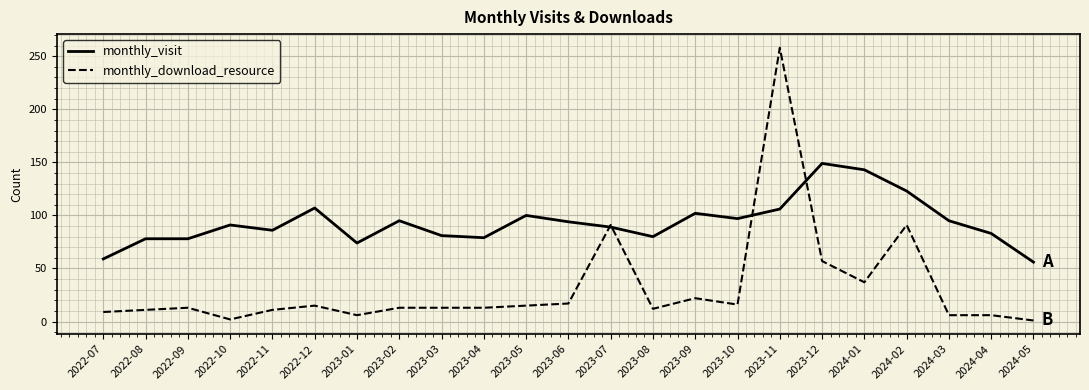

Rank the series at 2024-05 from highest to lowest value.

monthly_visit, monthly_download_resource